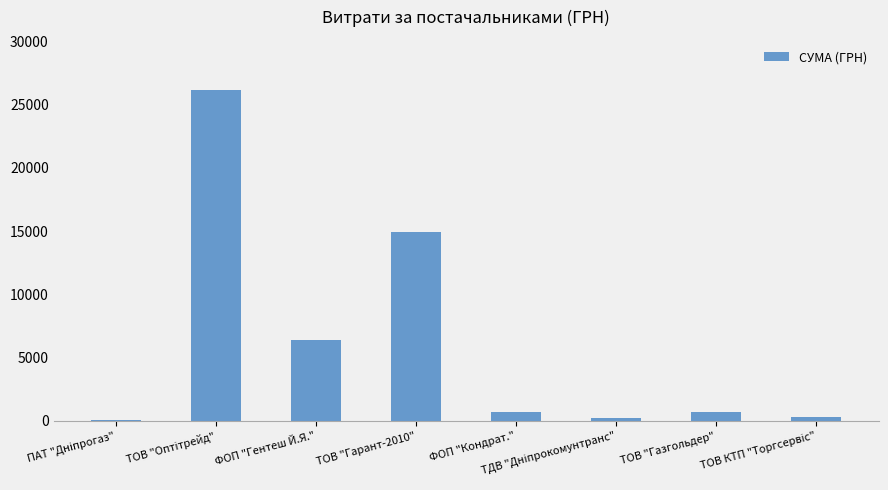

What is the ratio of the value at ТОВ "Гарант-2010" to the value at ТОВ "Газгольдер"?

22.2